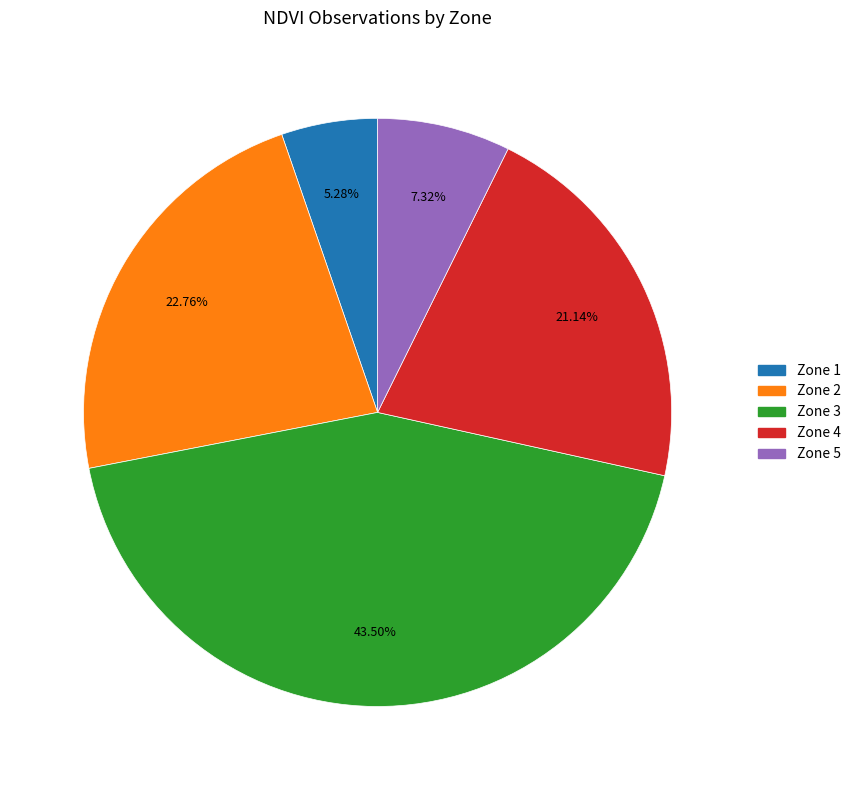

Is Zone 5 the majority of the pie?

No